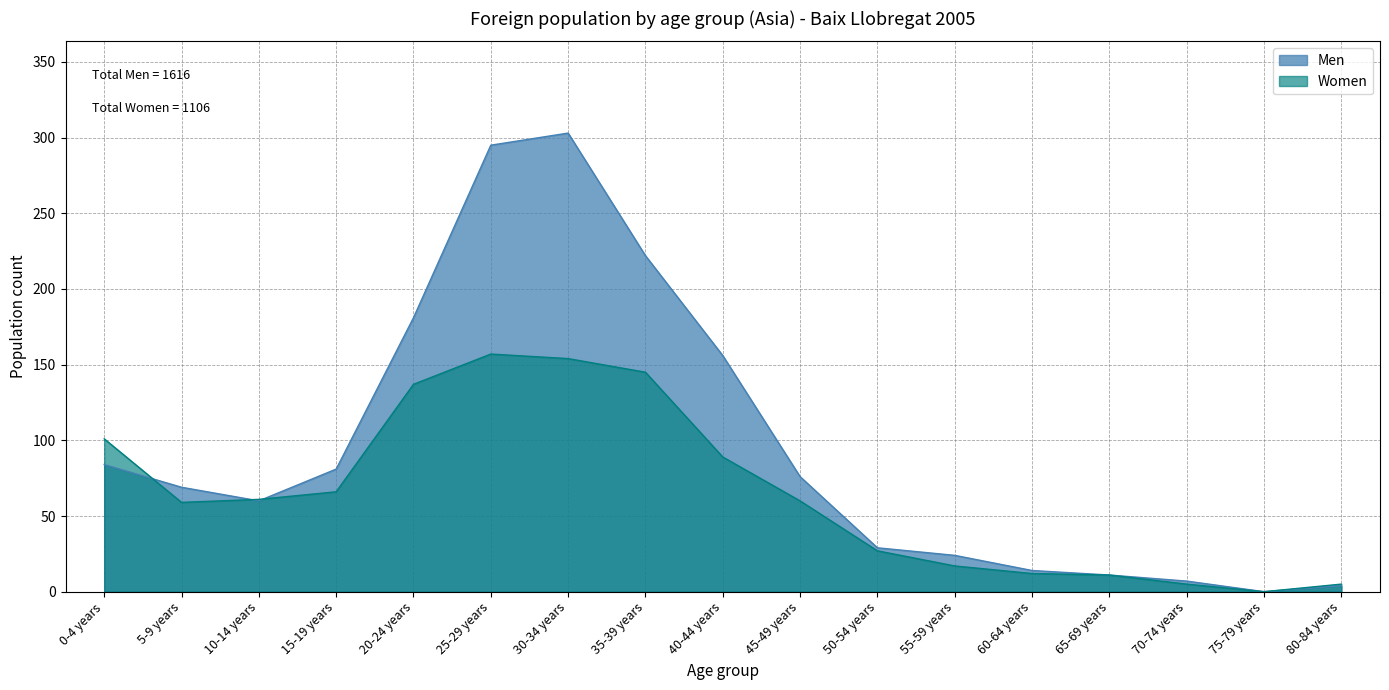

What is the difference between the second highest and minimum values in the Women series?

154